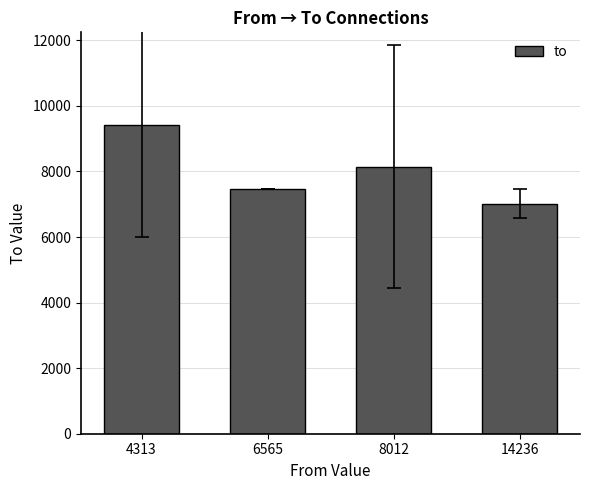

Is it true that the value at 6565 is 4325.2?

False